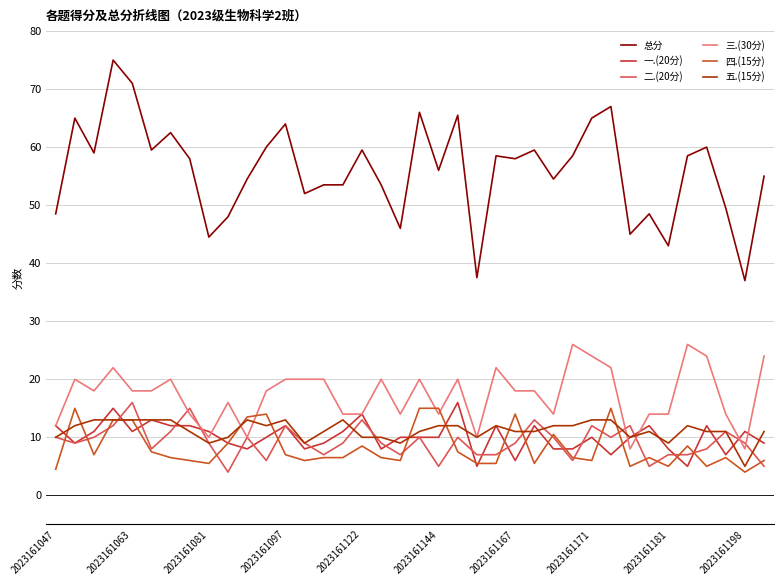

Is this an area chart (filled region under the line)?

No